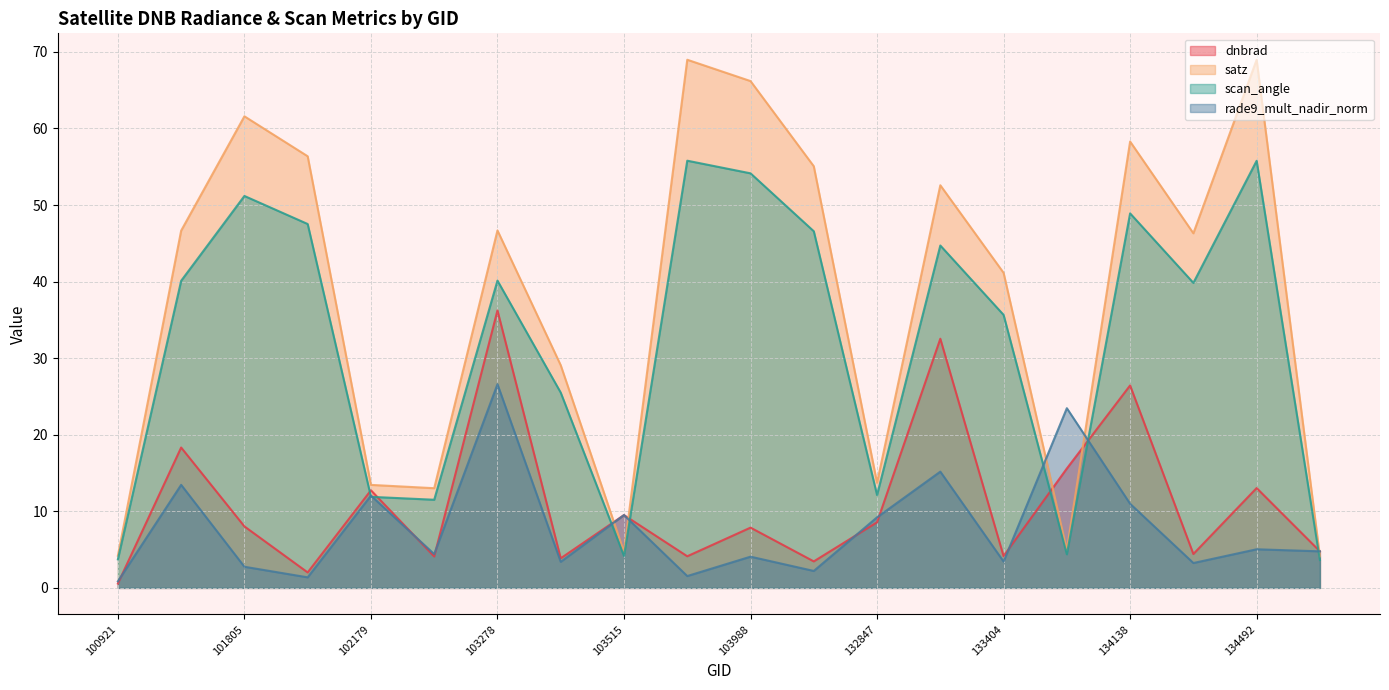

What is the lowest value of the rade9_mult_nadir_norm series?

0.9